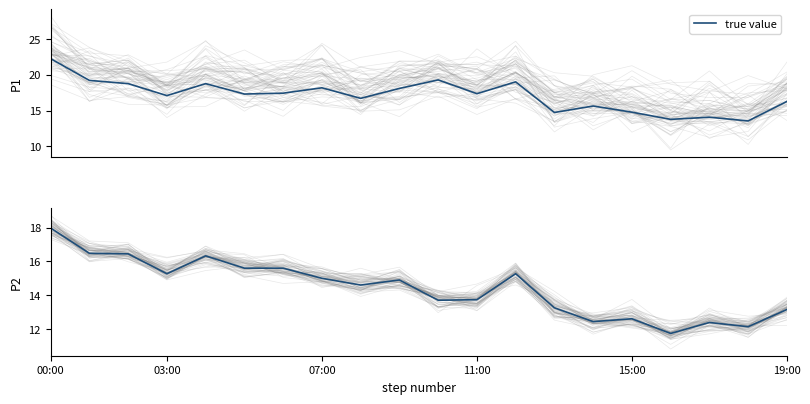

How many interior local valleys (lower than both neighbors) does the data have?

6